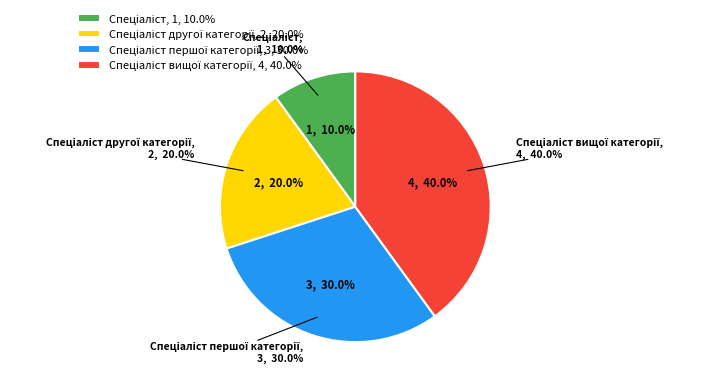

Does Спеціаліст першої категорії represent more than half of the total?

No